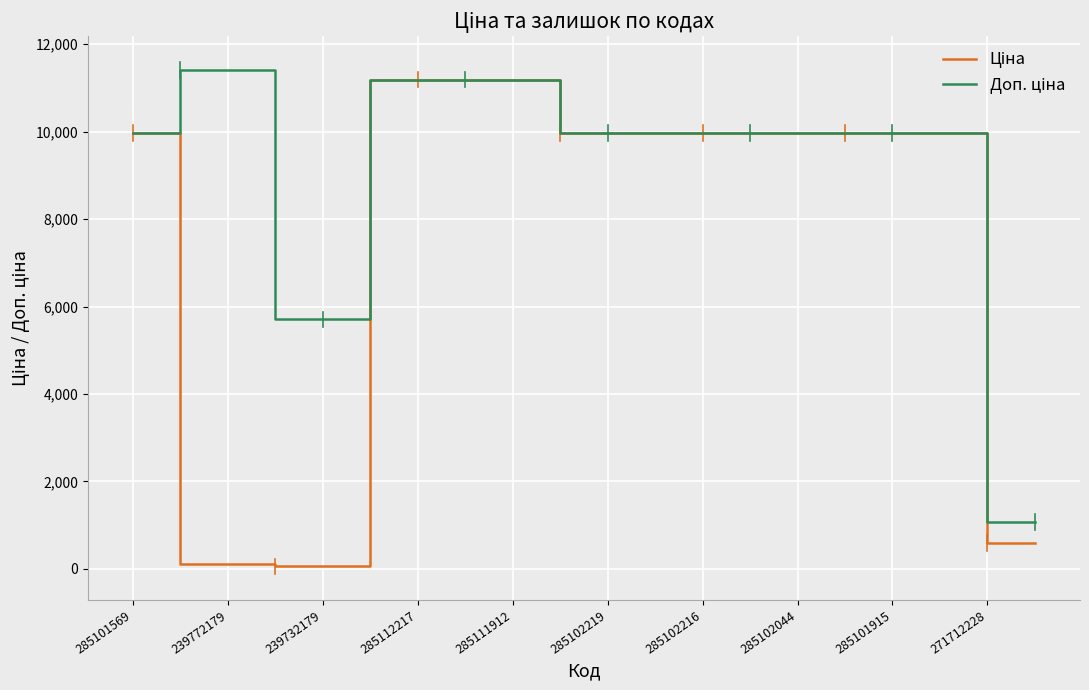

What is the greatest value displayed?

11410.0